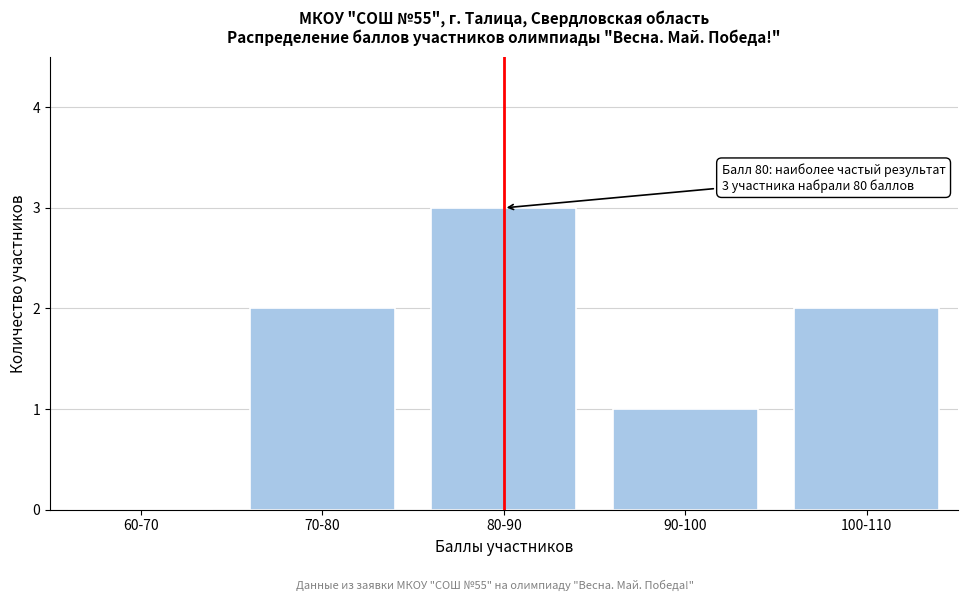

Reading left to right, list all the values displayed in this chart.

60-70=0	70-80=2	80-90=3	90-100=1	100-110=2